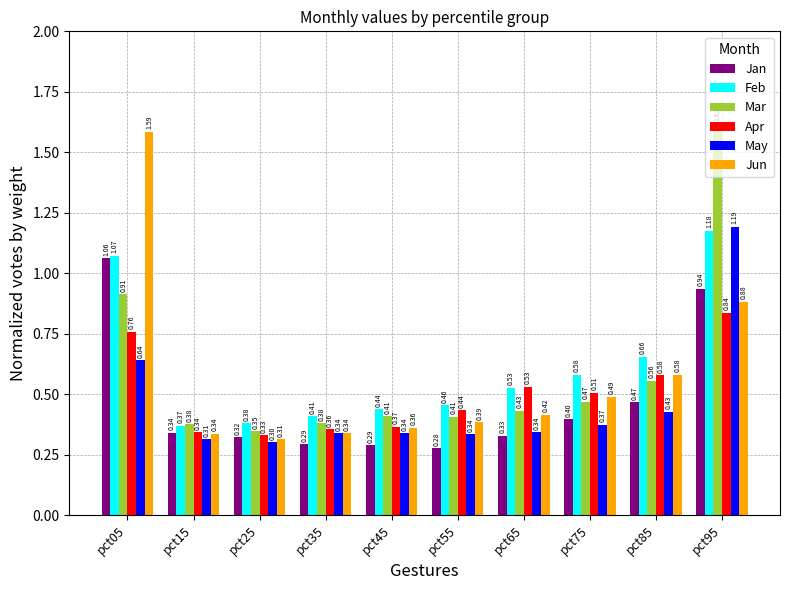

At how many categories does at least one series exceed 0?

10